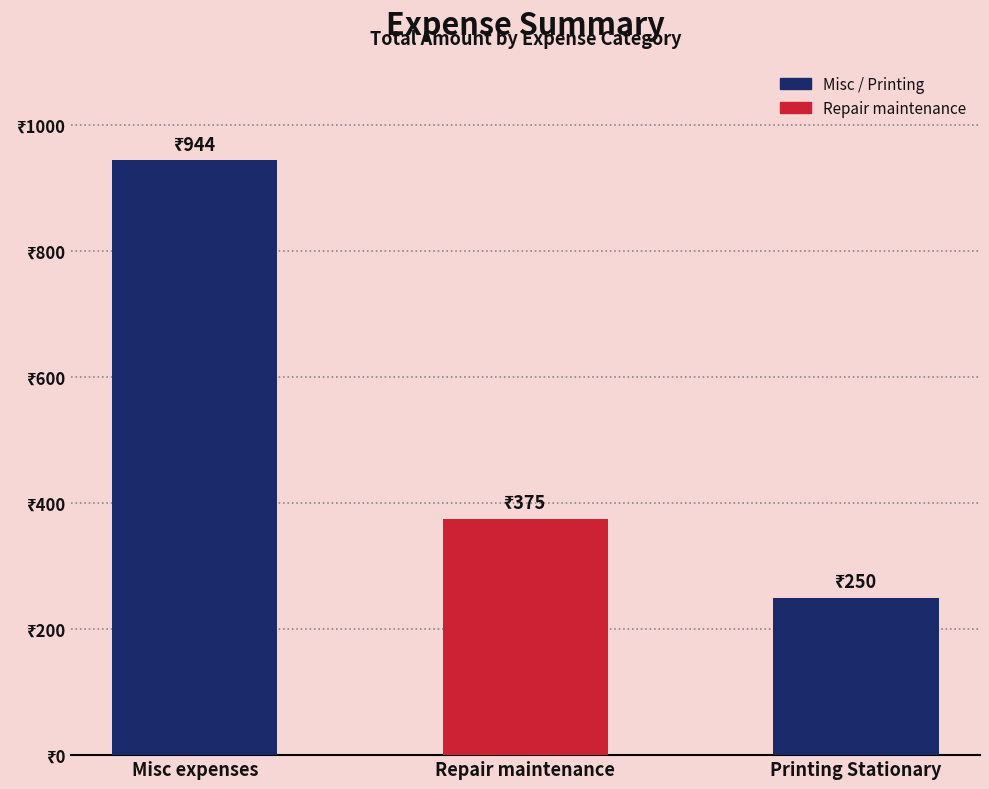

What is the label of the 3rd bar from the right?

Misc expenses